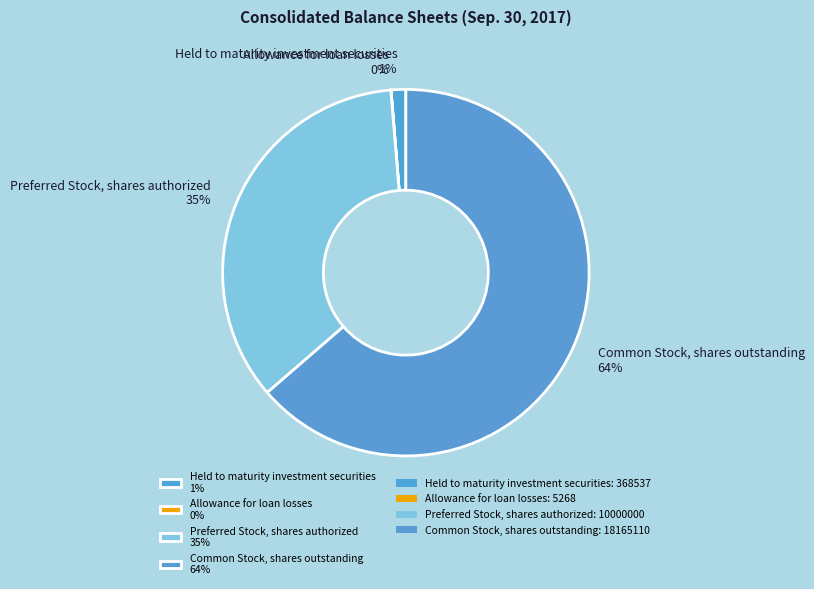

Between Preferred Stock, shares authorized 35% and Held to maturity investment securities 1%, which is larger?

Preferred Stock, shares authorized 35%